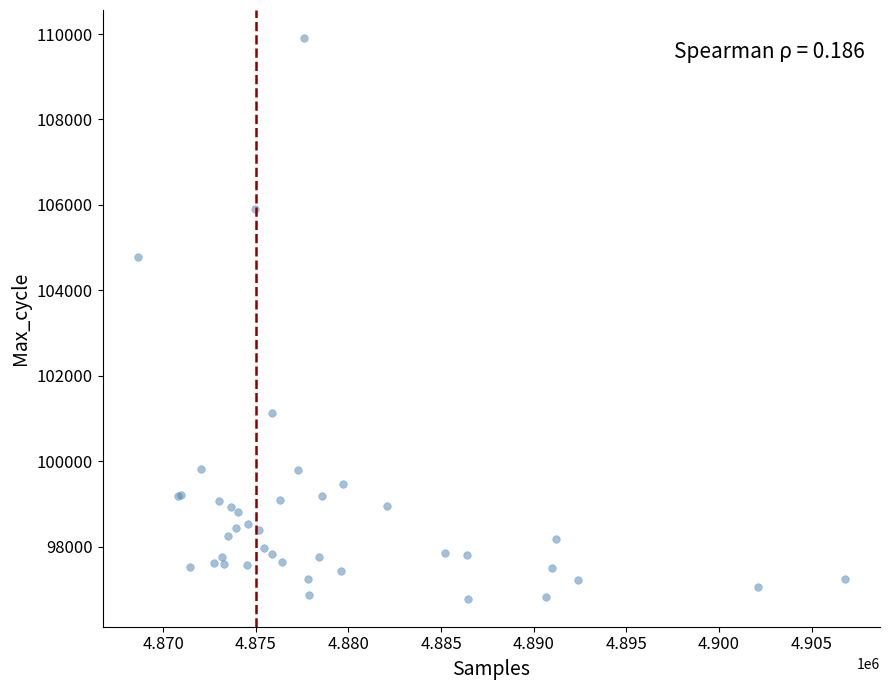

What Y value in the scatter plot is closest to 103344?

104770